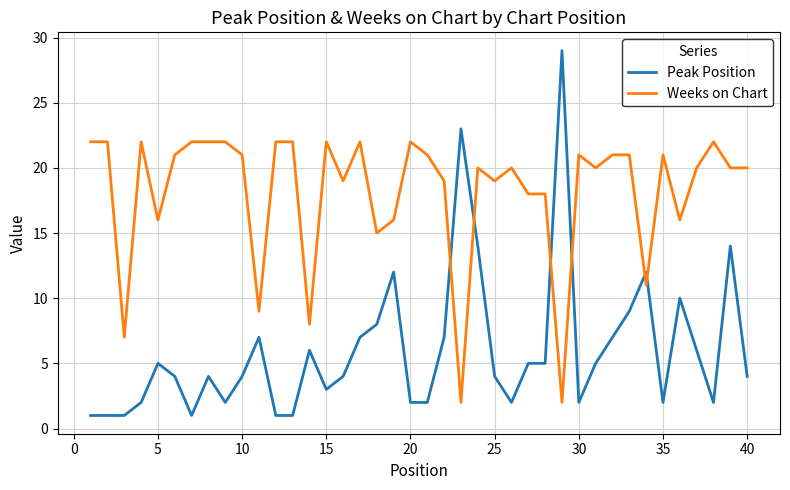

Which series has the largest total across all categories?

Weeks on Chart